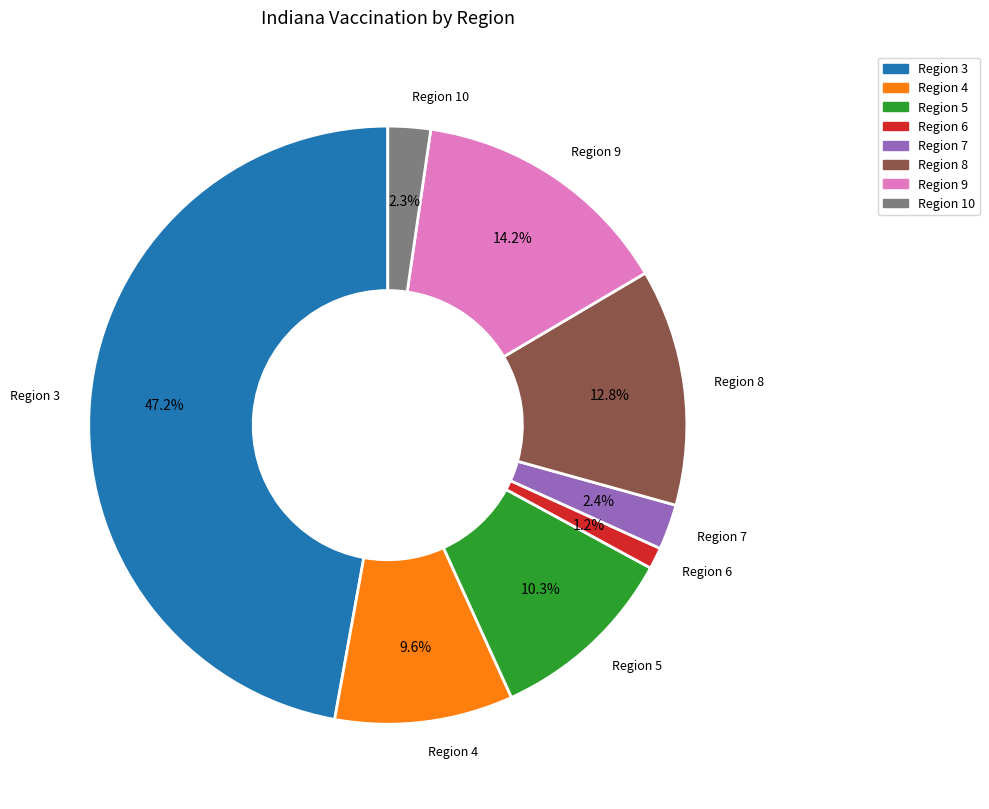

To the nearest percent, what is the difference between the largest and smallest slice percentages?

46%